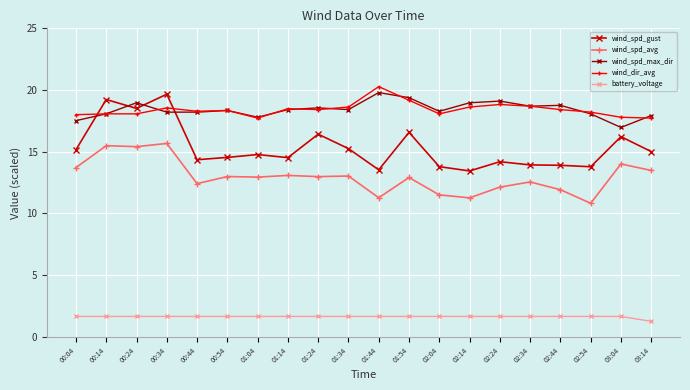

What is the highest value of the wind_dir_avg series?

20.3